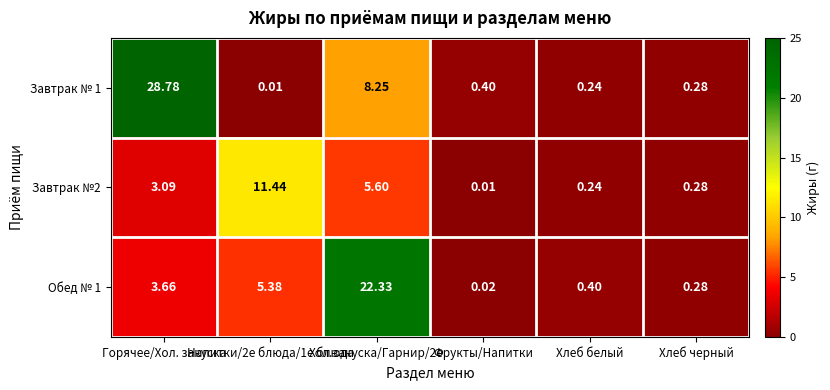

Count the number of data series in this chart.

3